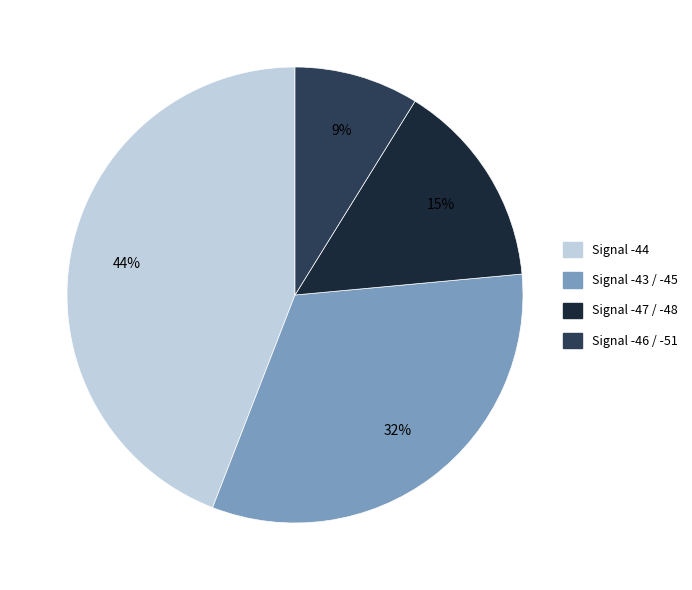

To the nearest percent, what portion does Signal -46 / -51 represent?

9%